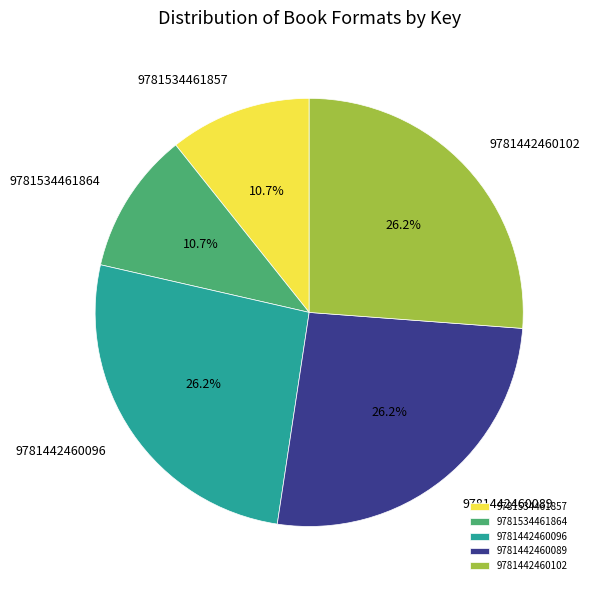

Count the number of slices in the pie.

5